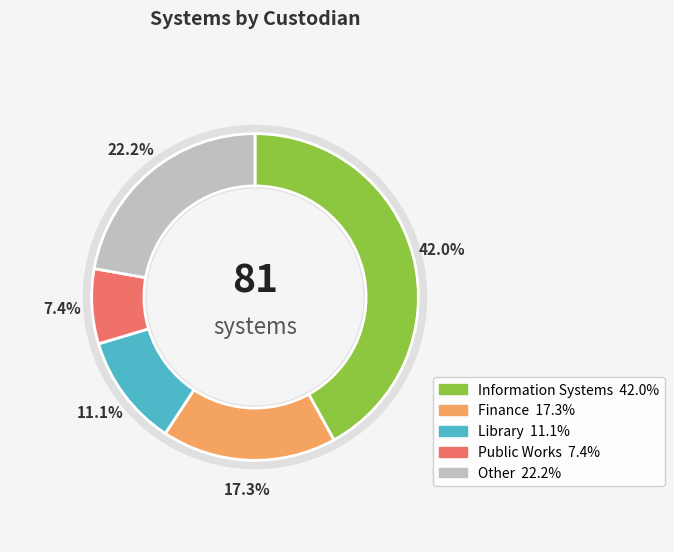

Which category has the biggest portion of the pie?

Information Systems